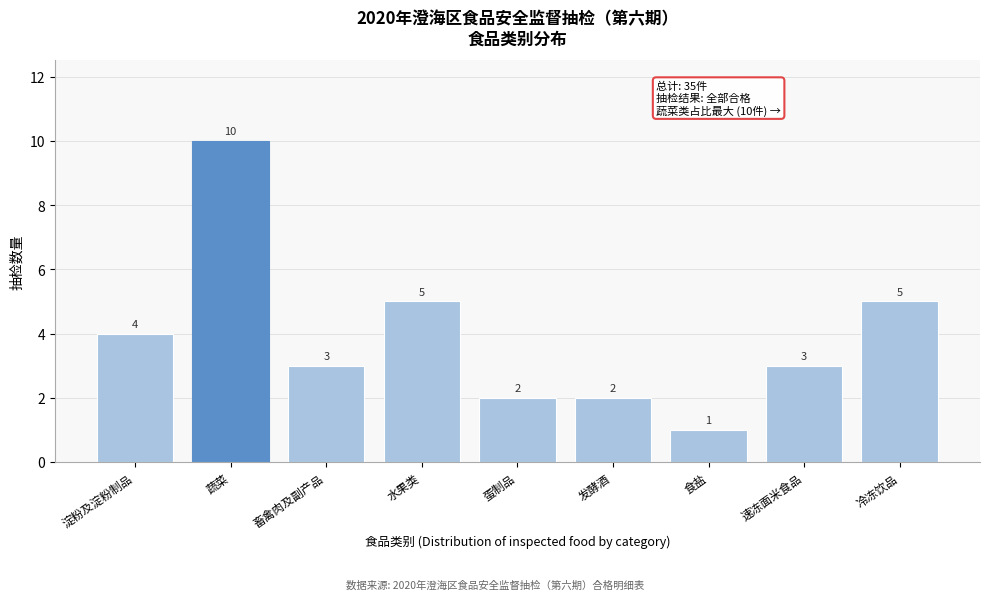

Reading left to right, list all the values displayed in this chart.

4	10	3	5	2	2	1	3	5